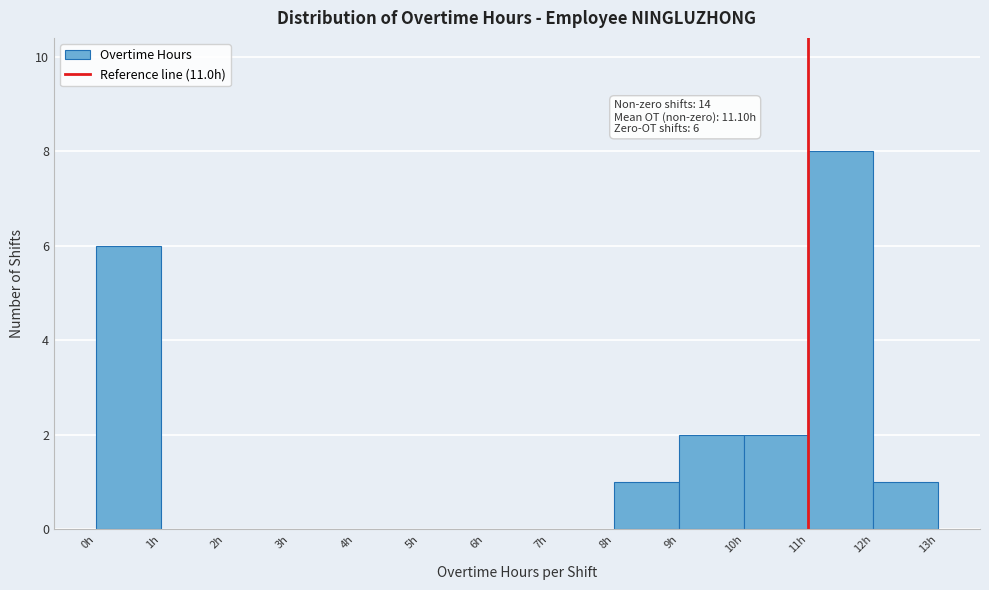

Over which range of the x-axis is the bar tallest?

11 to 12